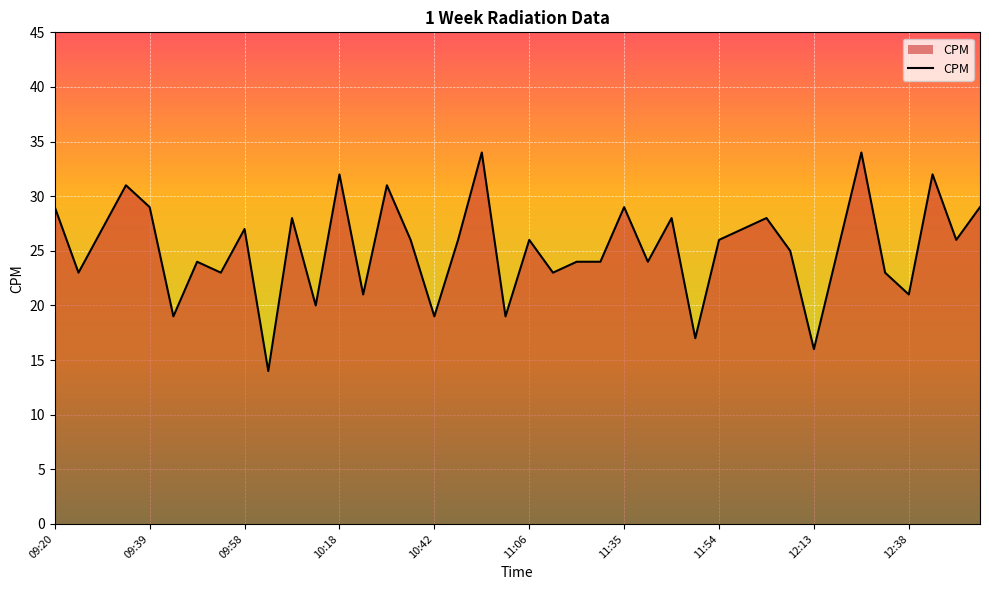

What is the smallest value displayed?

14